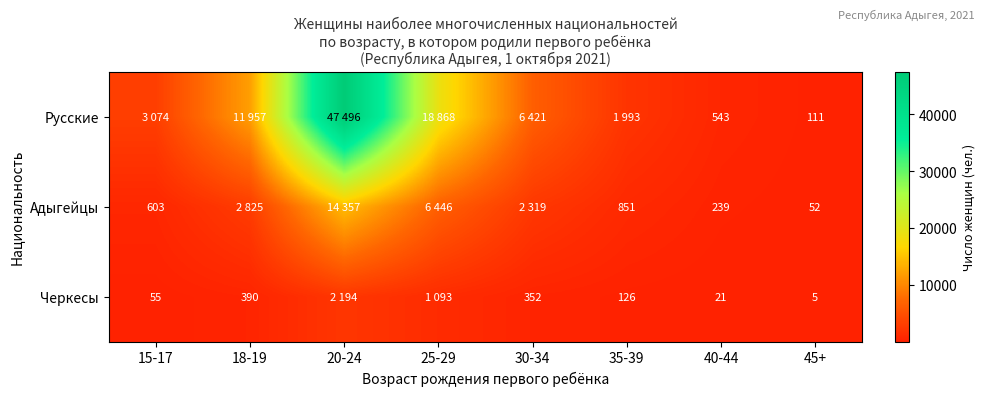

How many series are shown in this chart?

3